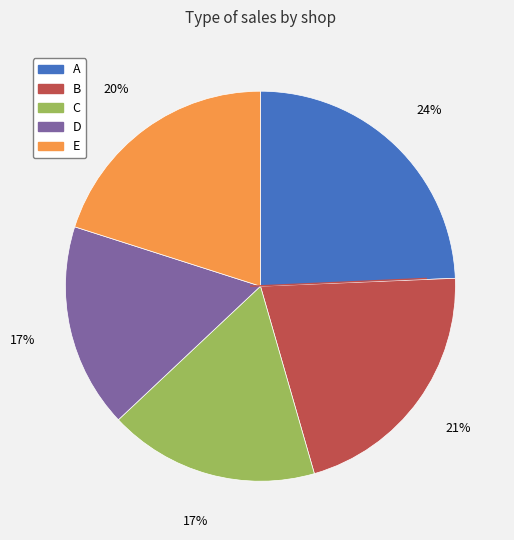

Which has a higher value, D or E?

E